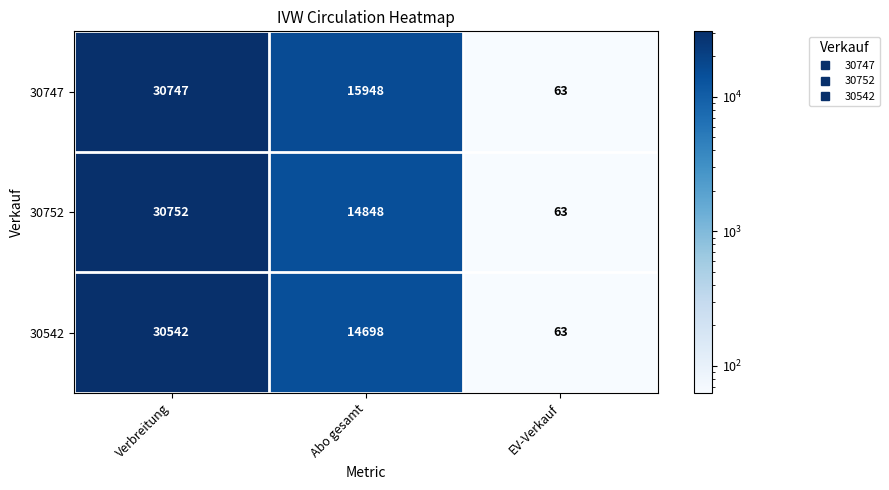

What is the maximum value shown in the chart?

30752